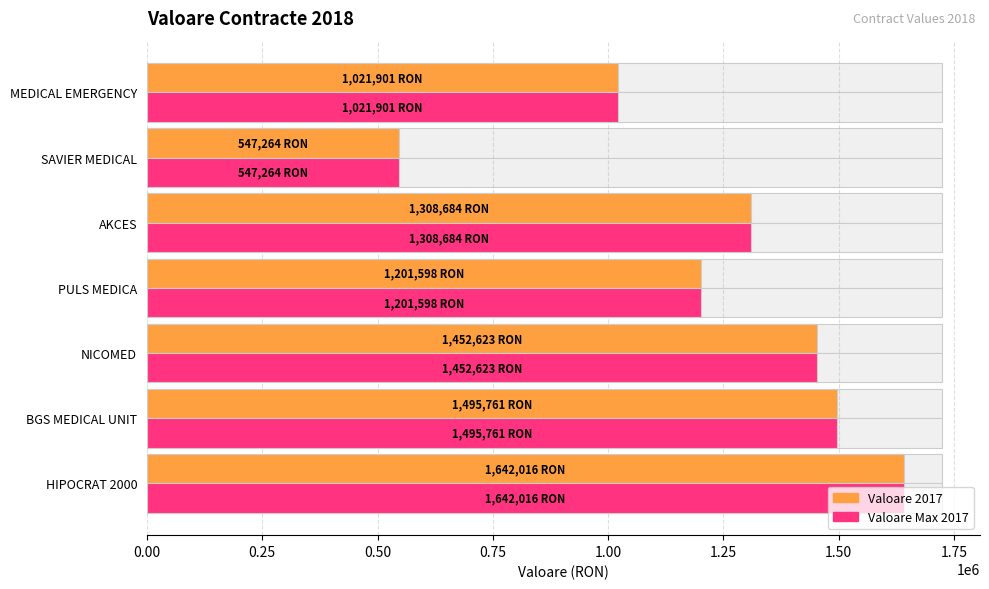

Rank the series by their maximum value, from lowest to highest.

Valoare 2017, Valoare Max 2017